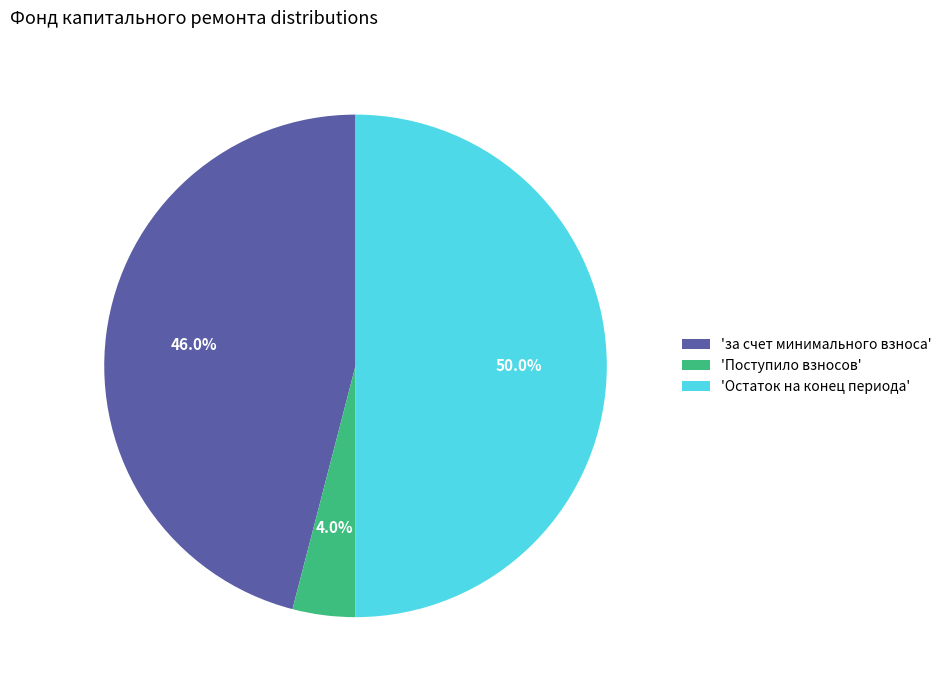

Between 'за счет минимального взноса' and 'Остаток на конец периода', which is larger?

'Остаток на конец периода'